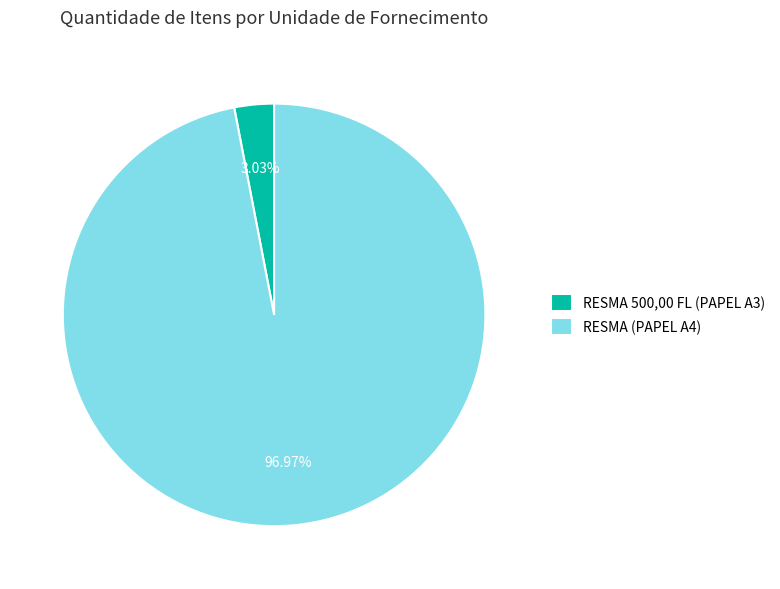

To the nearest percent, what is the difference between the largest and smallest slice percentages?

94%